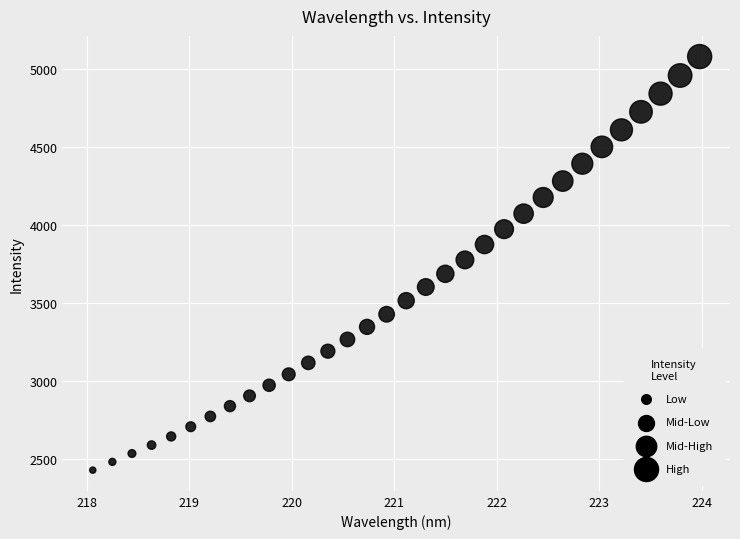

What is the range of Y values (max minus min)?

2652.2